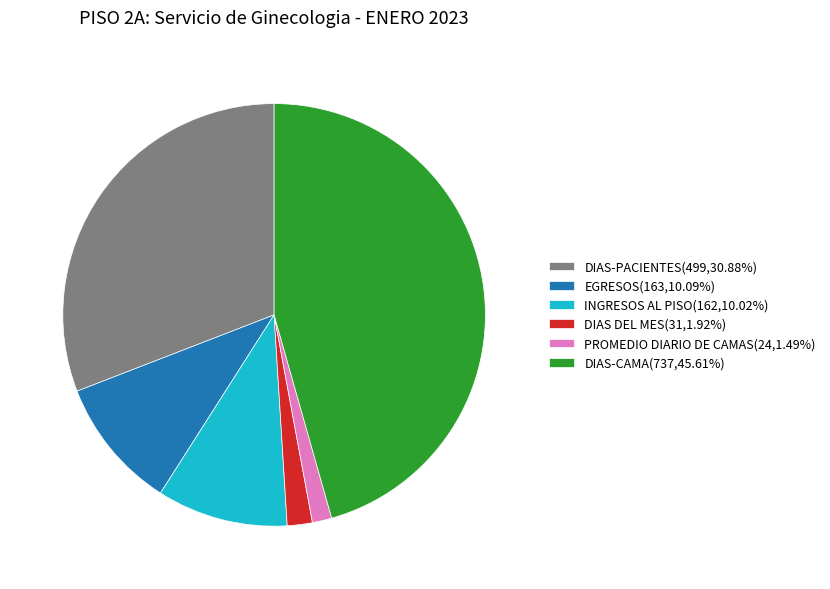

Do DIAS DEL MES(31,1.92%) and EGRESOS(163,10.09%) together represent more than half of the pie?

No